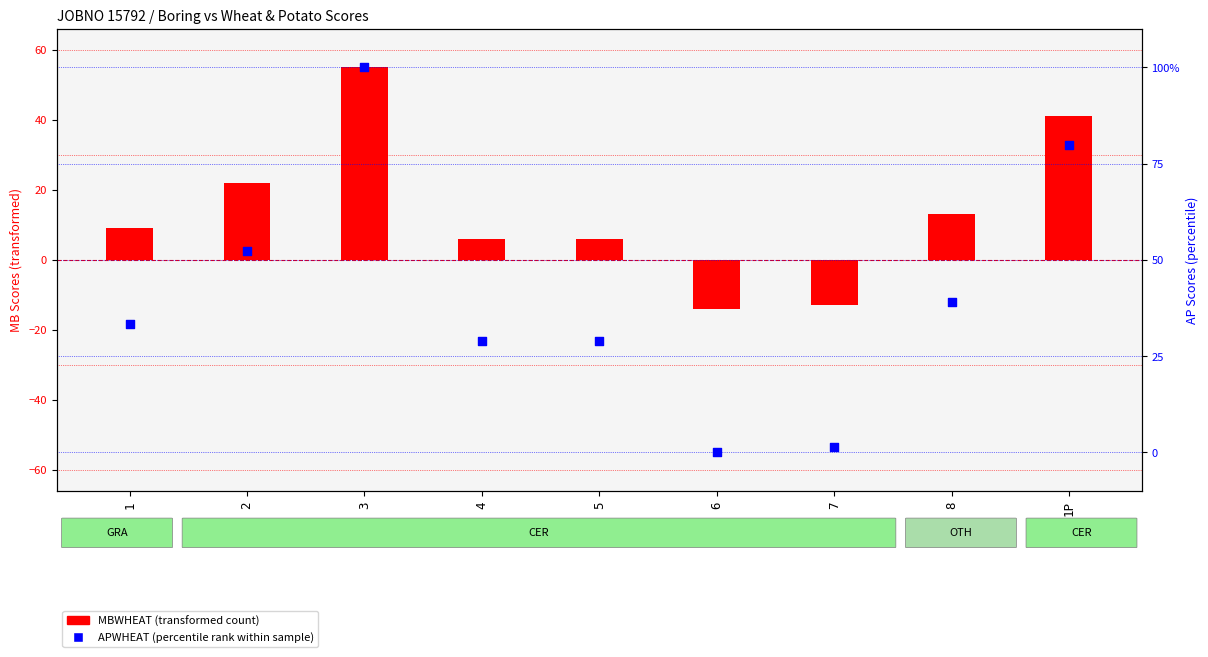

What is the total value across all series at 6?

-14.0